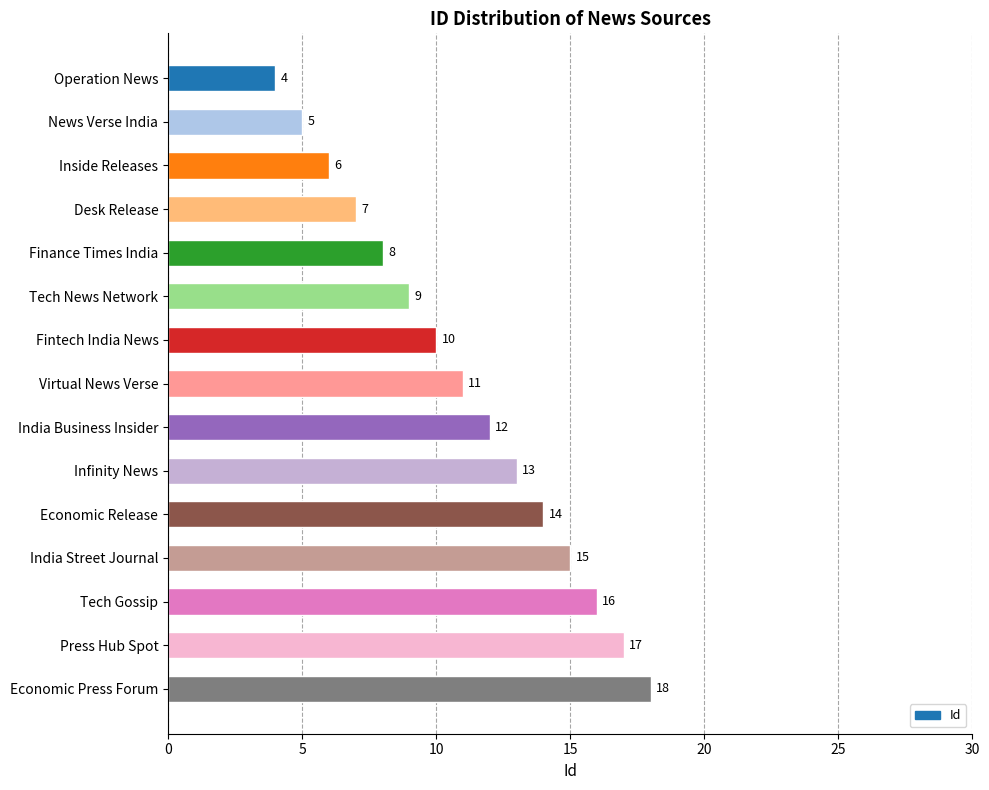

Reading top to bottom, list all the values displayed in this chart.

4	5	6	7	8	9	10	11	12	13	14	15	16	17	18